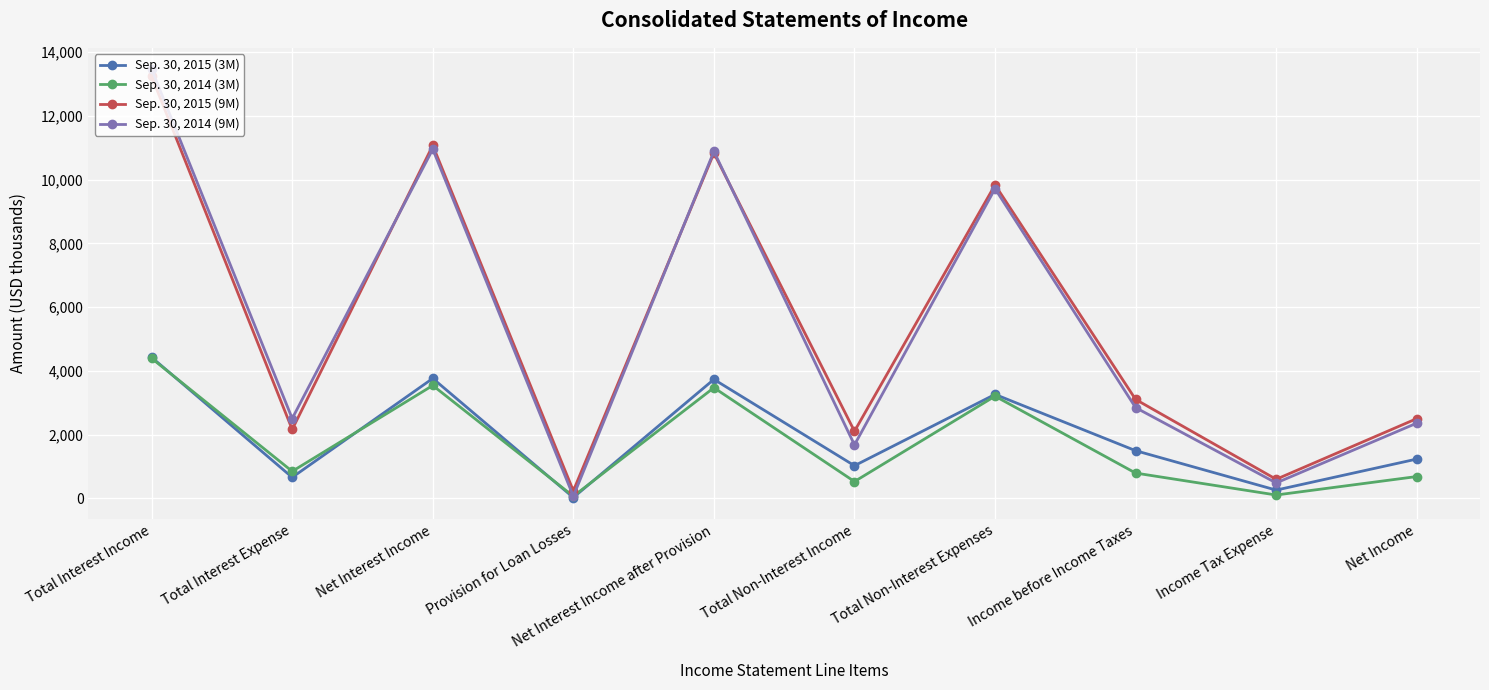

What is the minimum value shown in the chart?

30